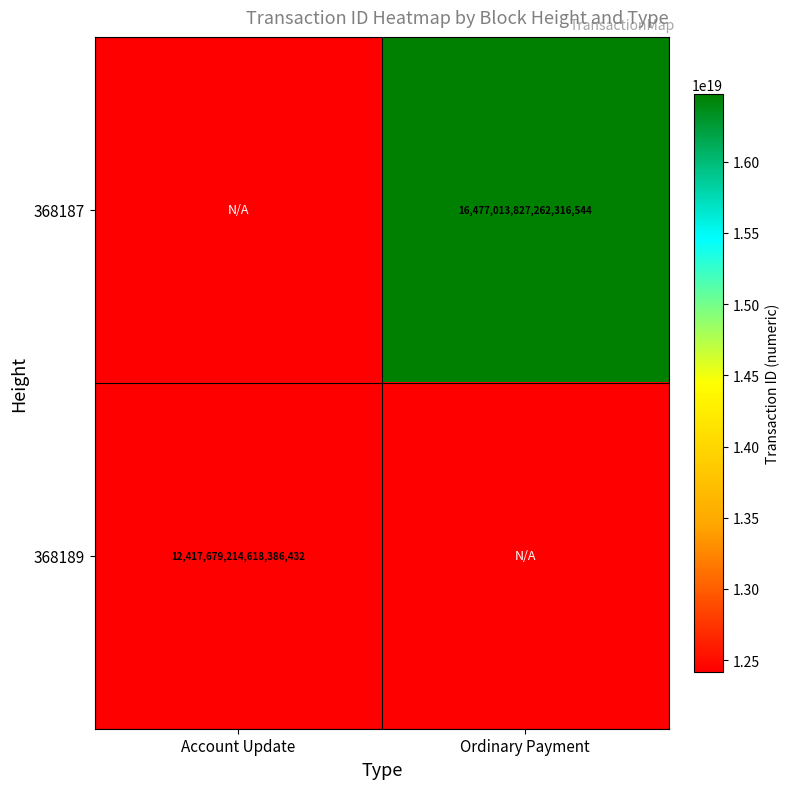

How many distinct data groups are displayed?

2